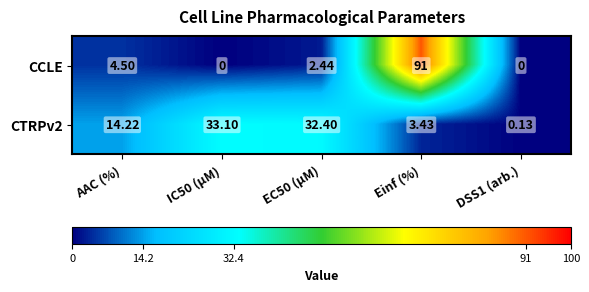

Rank the series at IC50 (µM) from lowest to highest value.

CCLE, CTRPv2